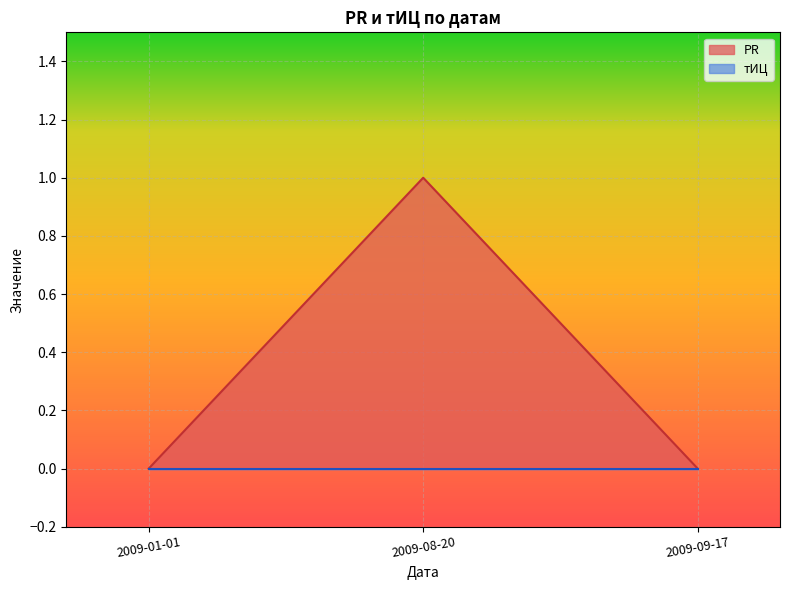

Between 2009-08-20 and 2009-09-17, which is larger?

2009-08-20